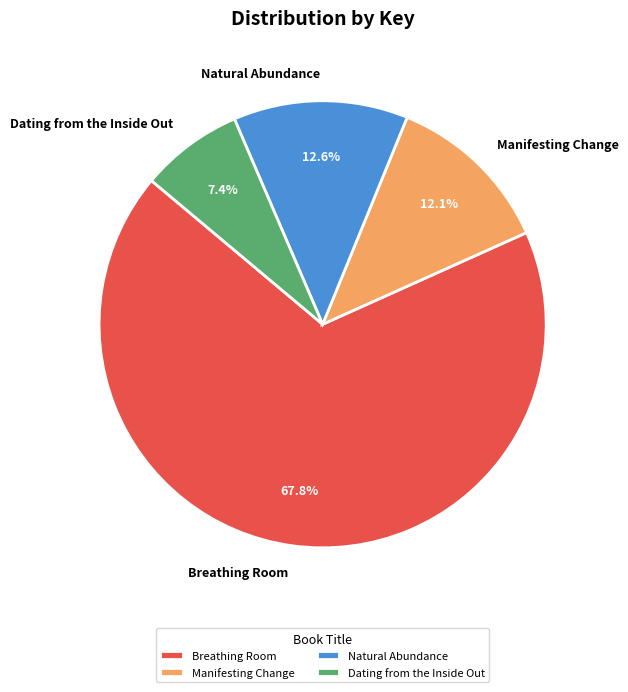

Is it true that Breathing Room is 68% of the pie?

True